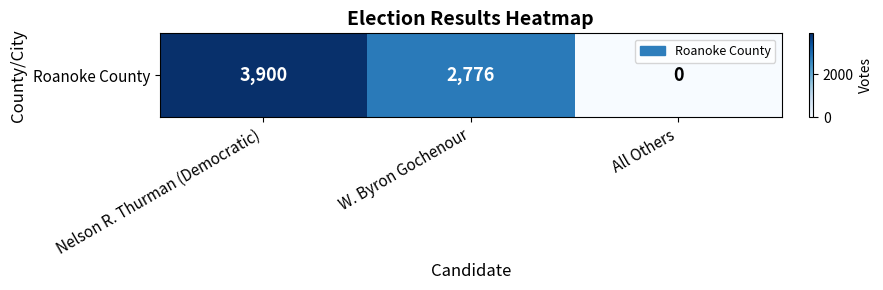

Reading right to left, transcribe all the data shown in this chart.

0	2776	3900